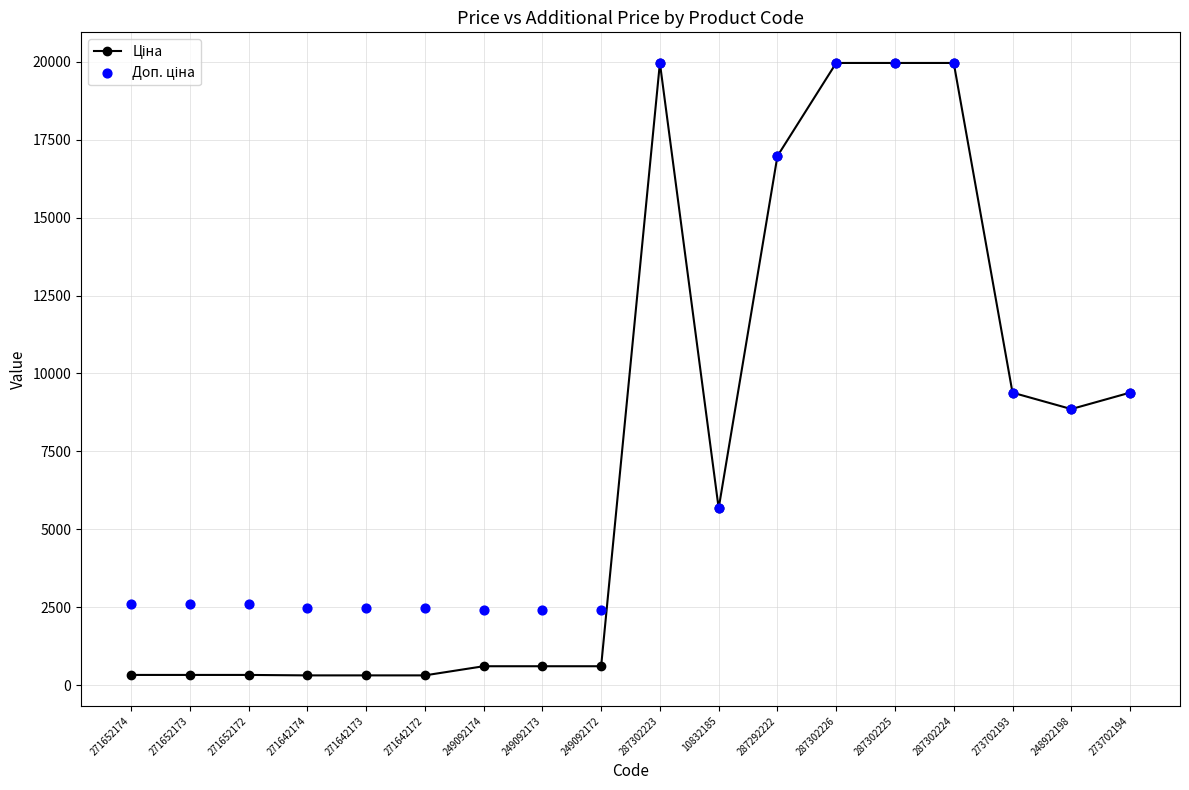

What is the total value across all series at 249092172?

3018.6